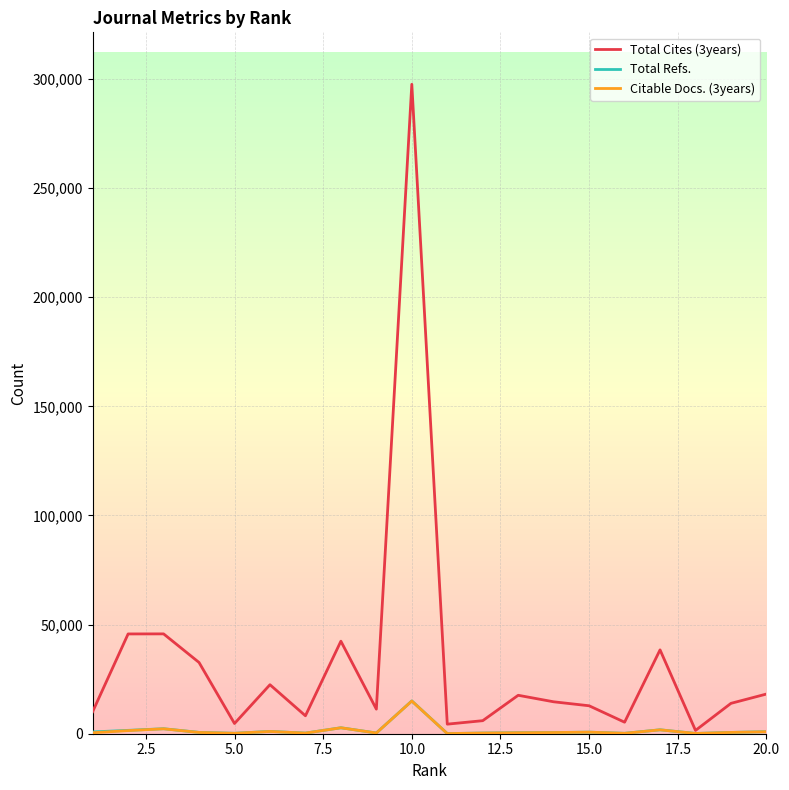

Which series has the largest total across all categories?

Total Cites (3years)